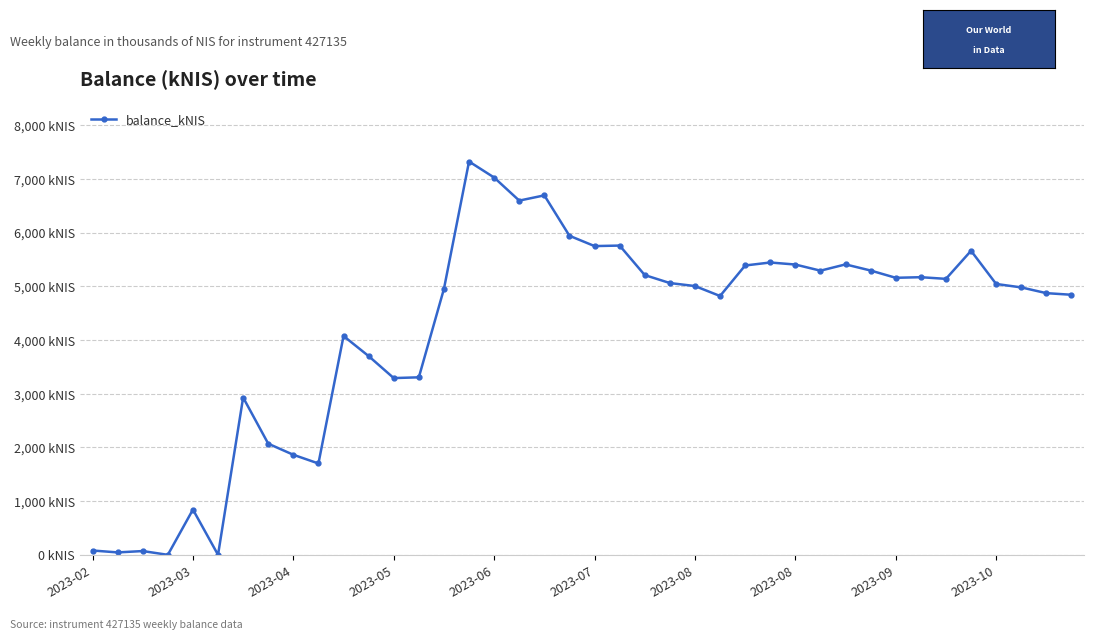

Does the chart have visible grid lines?

Yes